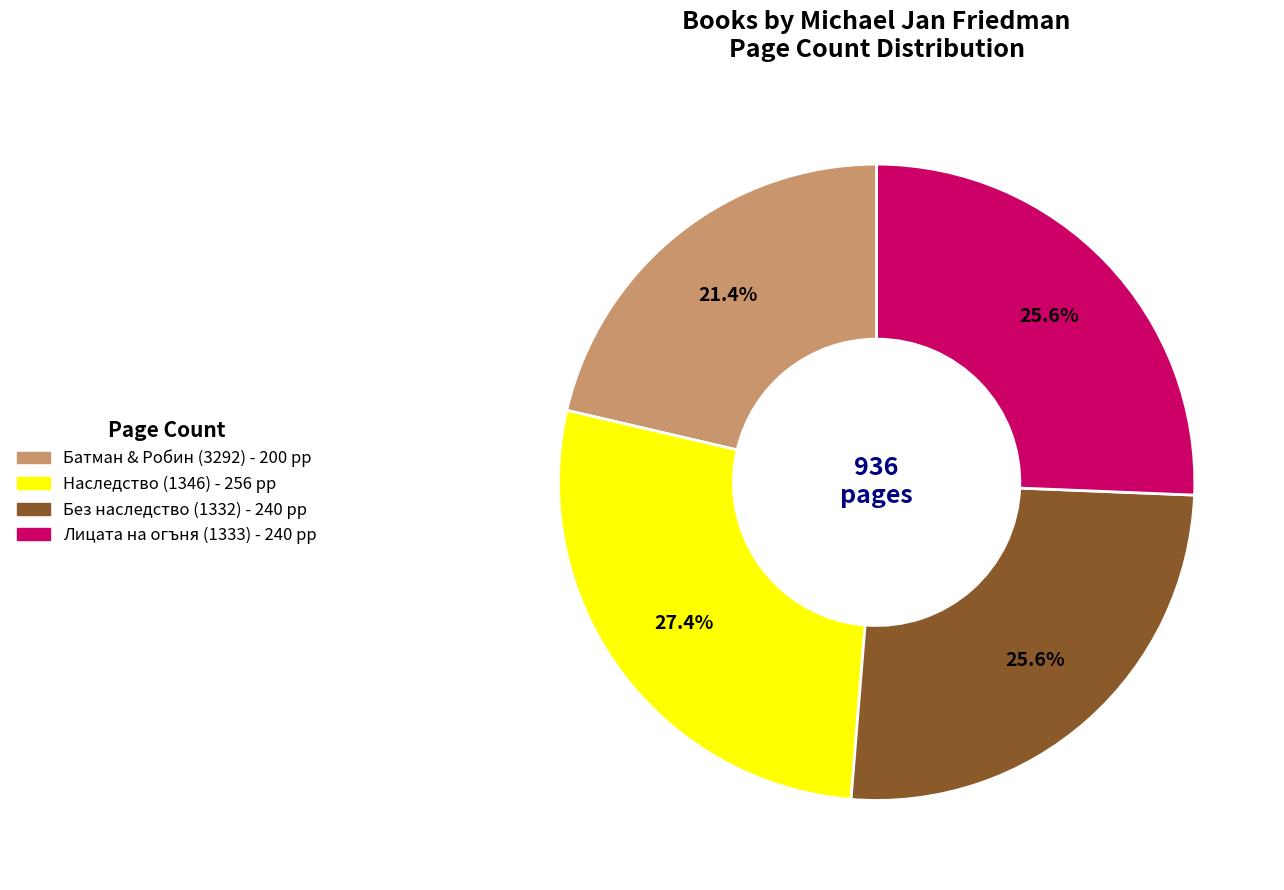

To the nearest percent, what is the combined percentage of Без наследство (1332) and Батман & Робин (3292)?

47%